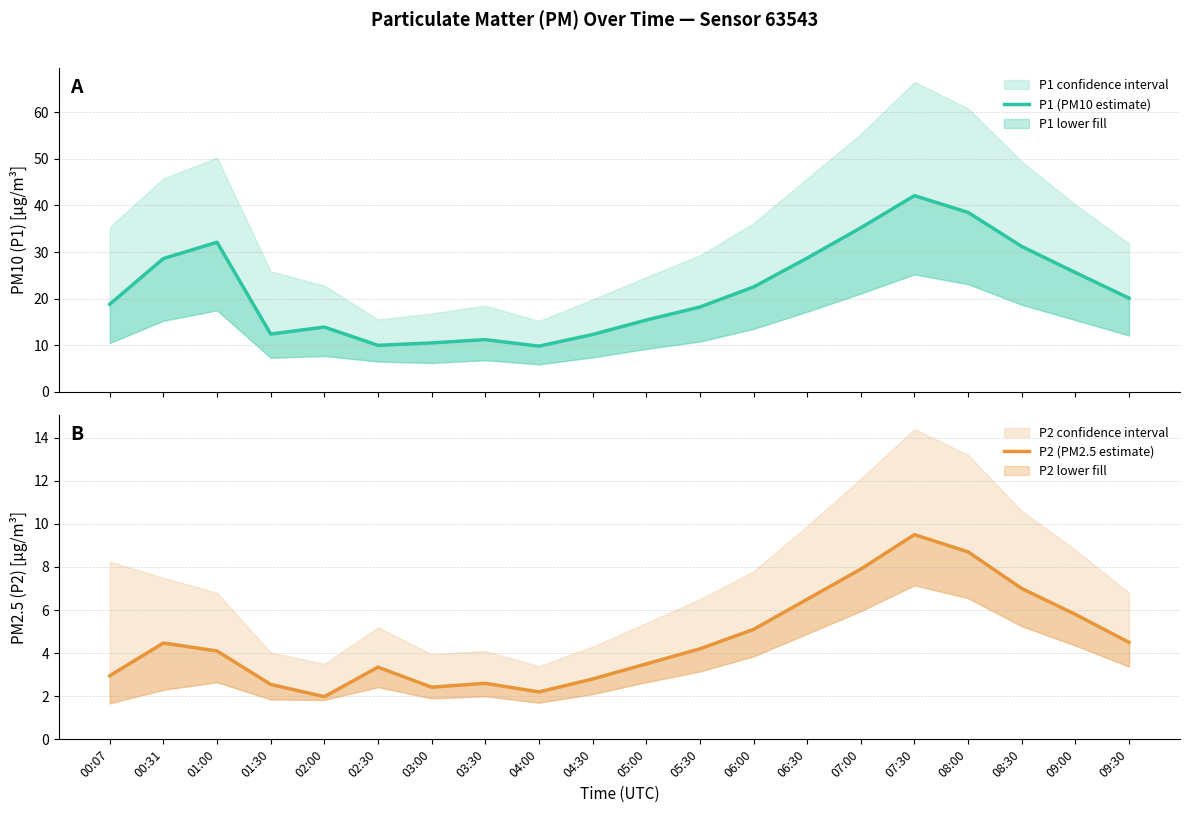

At which label does P2 (PM2.5 estimate) first exceed 4?

00:31